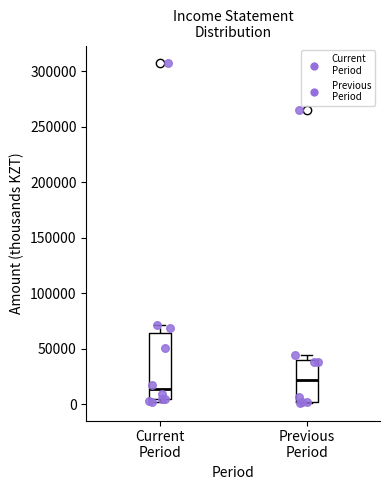

Which box's median line is the lowest?

Current Period